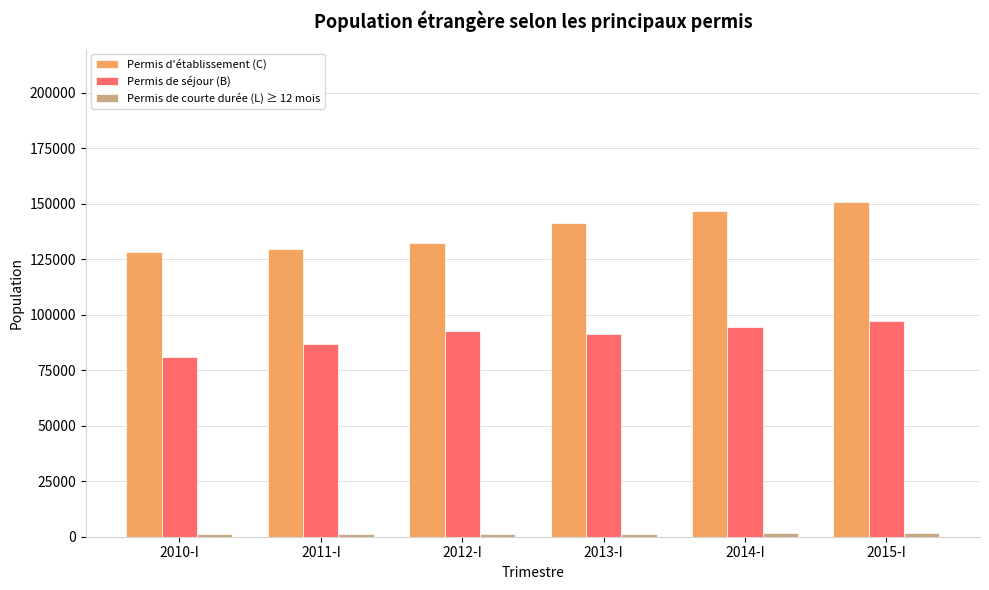

Which series has the widest spread of values?

Permis d'établissement (C)